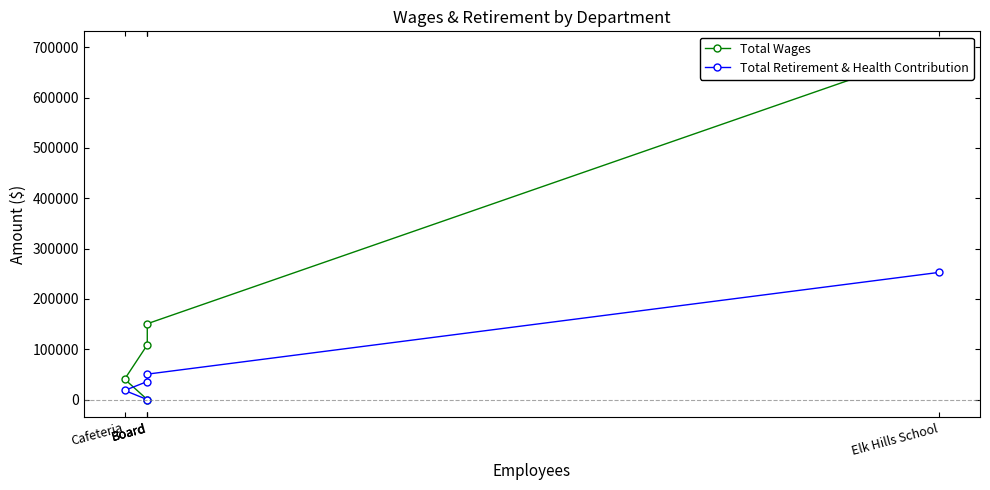

The value of Total Wages at Board is -382002. True or false?

False